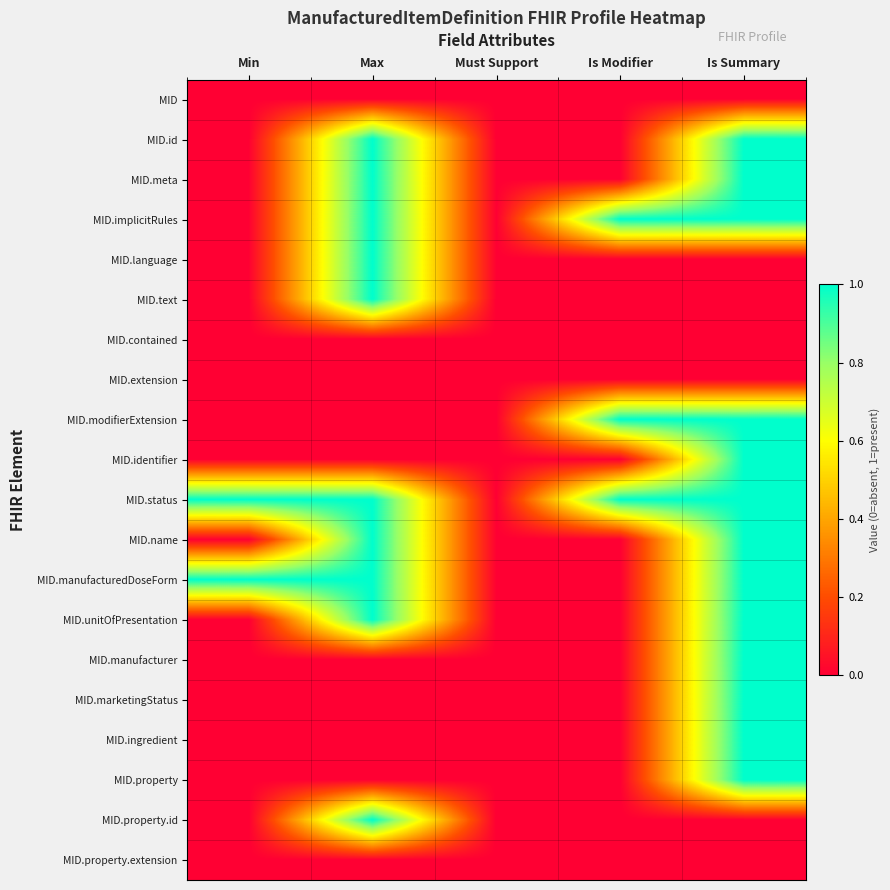

What is the difference between the highest and lowest values at Max?

1